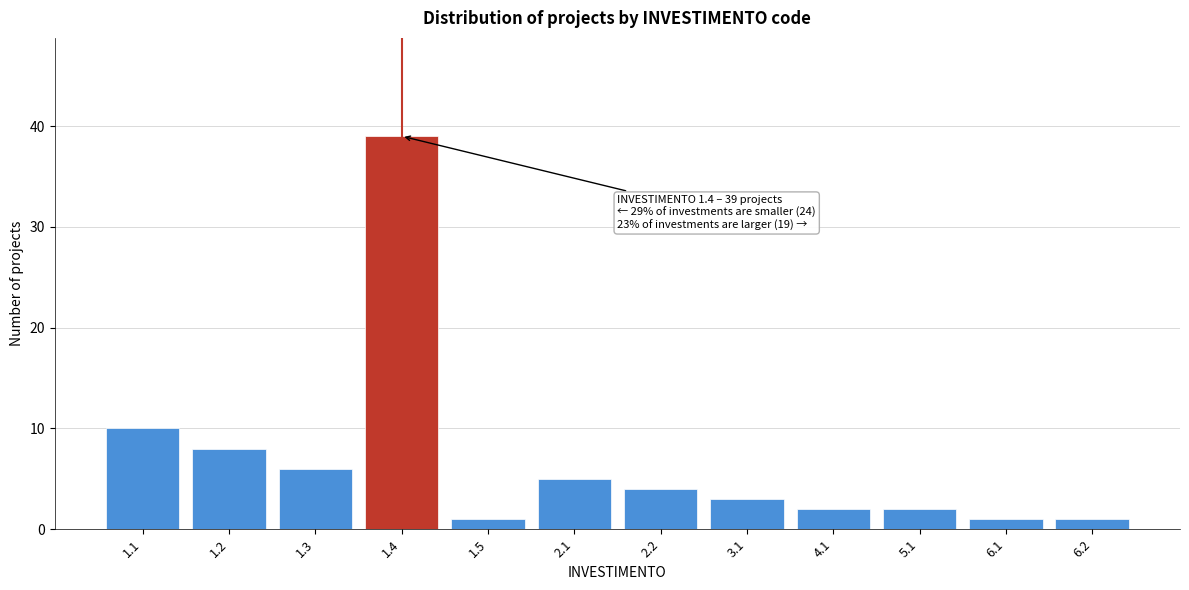

Reading right to left, extract all data points from this chart.

1	1	2	2	3	4	5	1	39	6	8	10